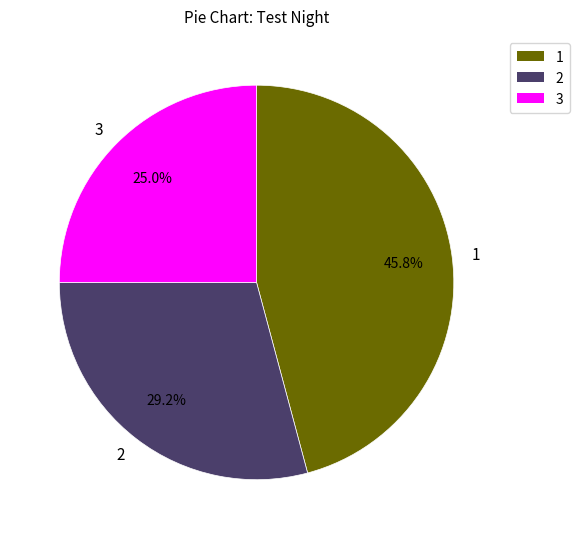

To the nearest percent, what is the difference between the 3 and 2 slice percentages?

4%